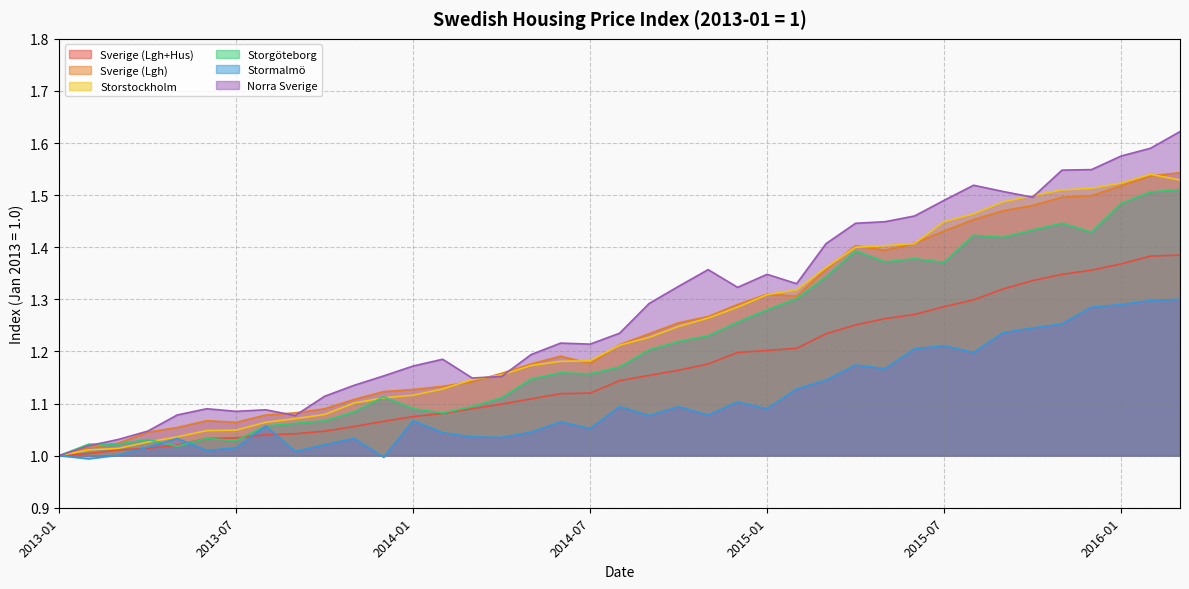

Which has a higher value, 2014-08 or 2015-01?

2015-01